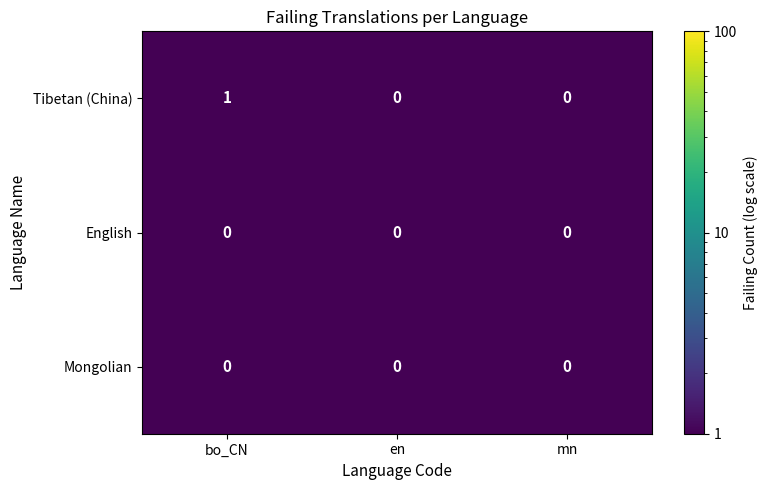

Which series has the largest range (max minus min)?

Tibetan (China)